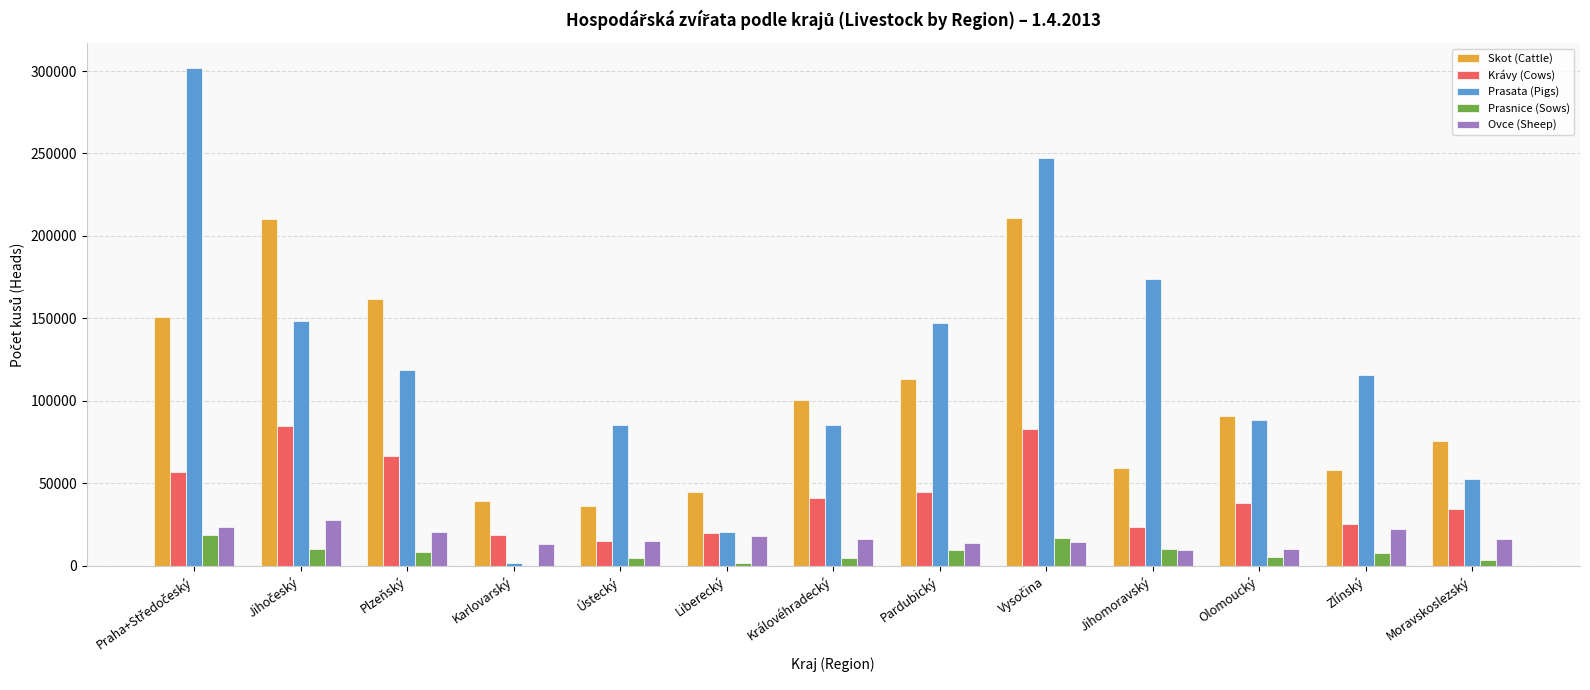

What is the sum of all Krávy (Cows) values?

551924